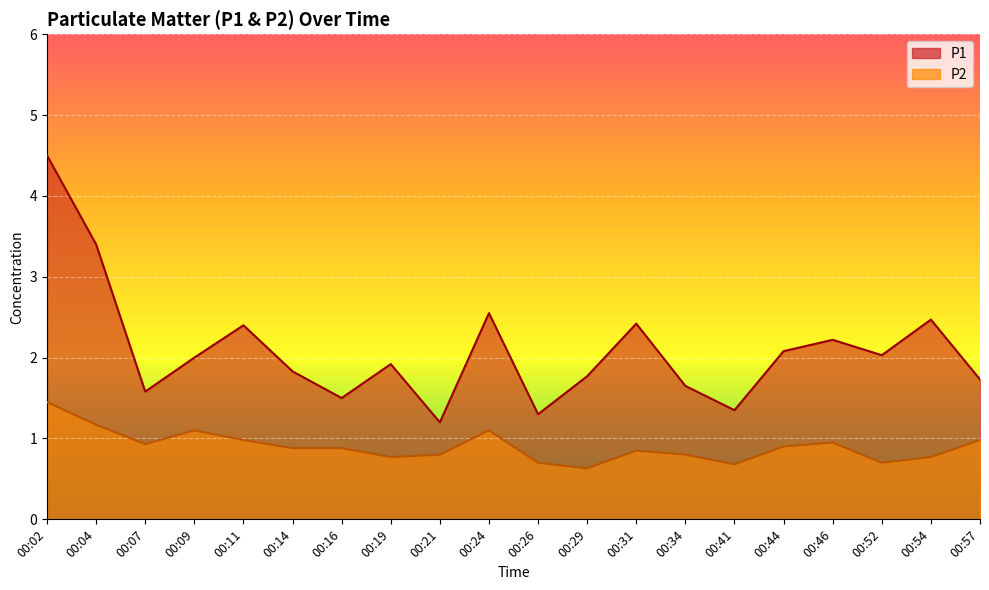

At which label is P1 closest to 2?

00:09